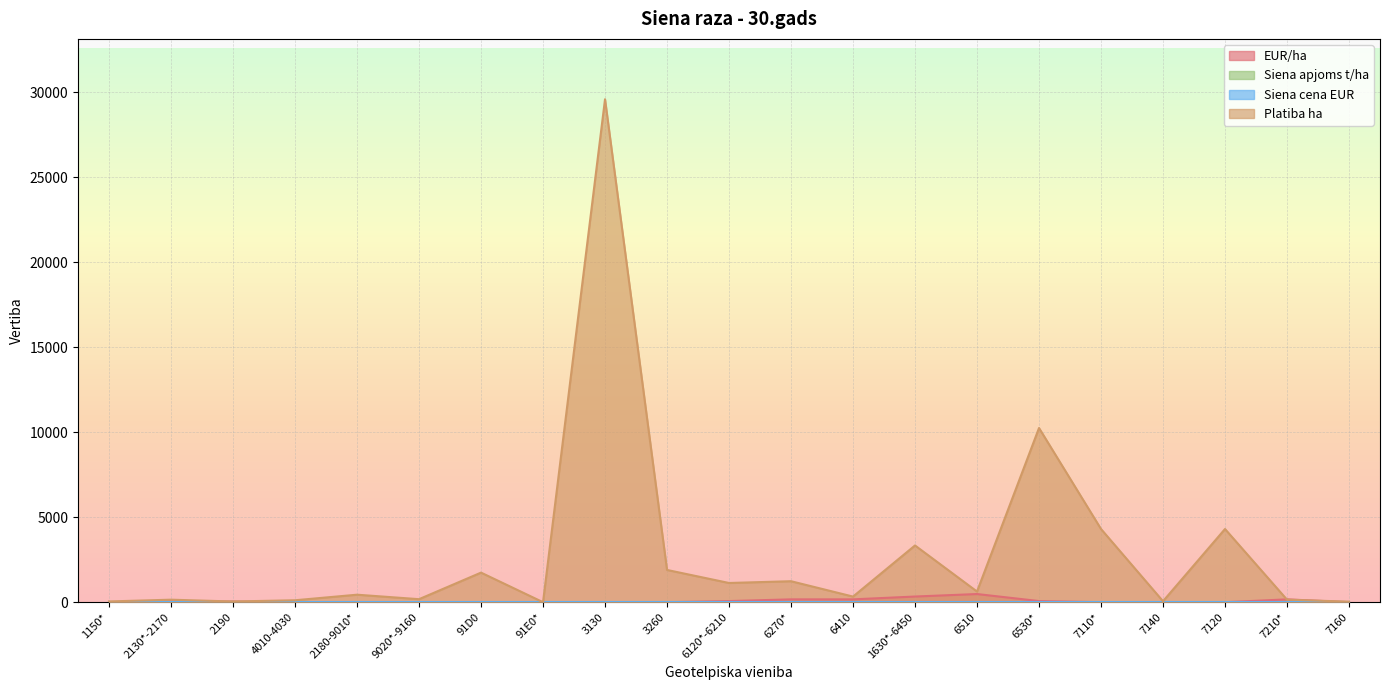

The EUR/ha series shows 0.0 at 7110*. True or false?

True